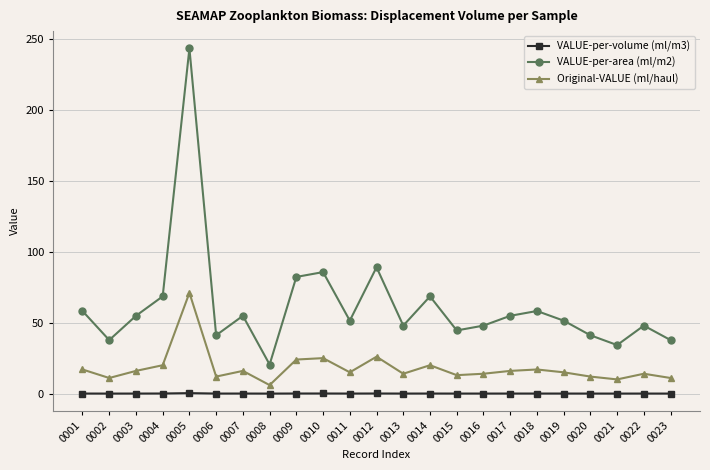

What is the value of the Original-VALUE (ml/haul) point at the 12th from the left?

26.0